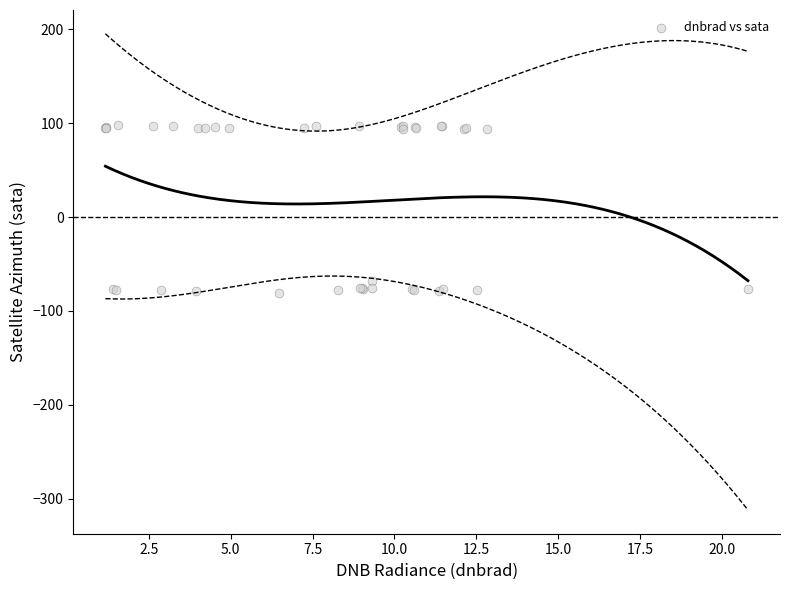

What Y value in the scatter plot is closest to 8?

-68.5